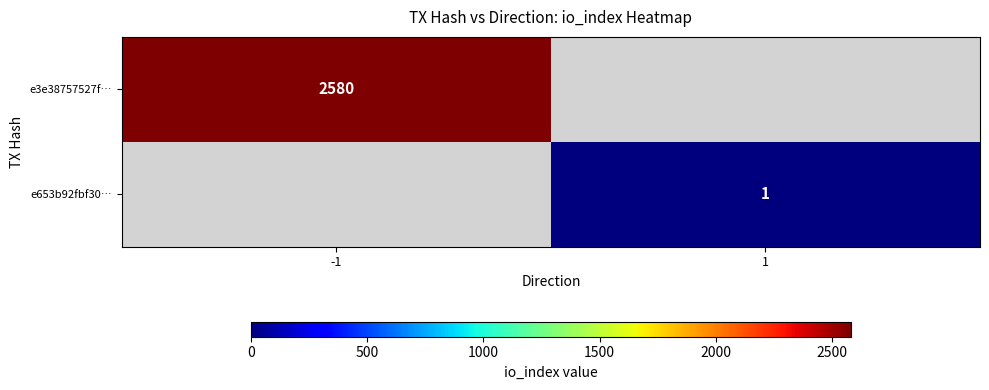

The e653b92fbf30… series shows 1 at 1. True or false?

True